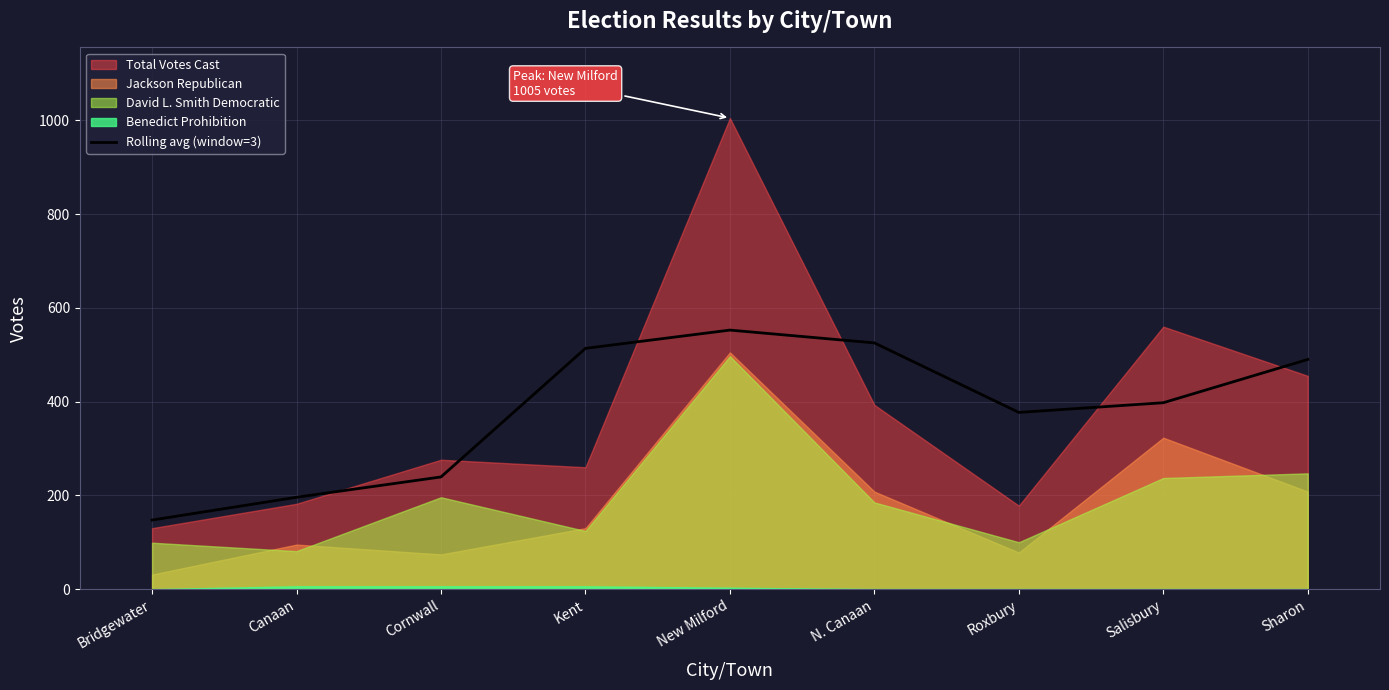

What is the difference between the maximum and minimum values?

405.3